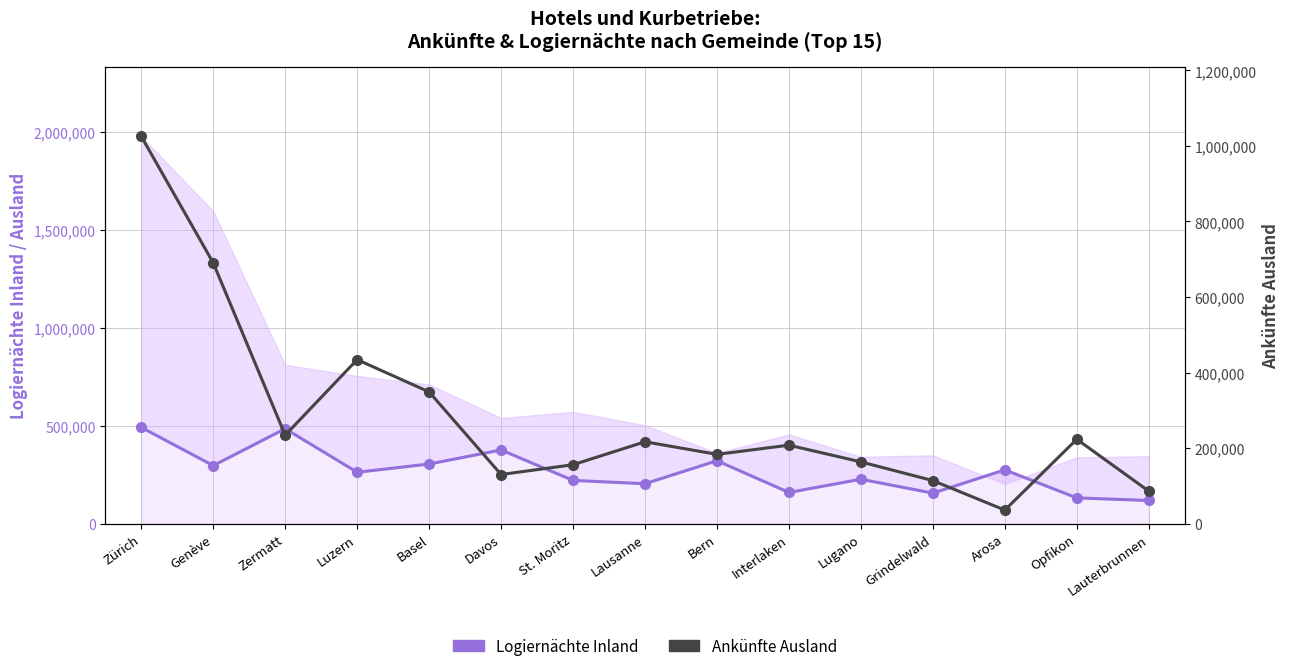

List the labels in order of Ankünfte Ausland value, largest first.

Zürich, Genève, Luzern, Basel, Zermatt, Opfikon, Lausanne, Interlaken, Bern, Lugano, St. Moritz, Davos, Grindelwald, Lauterbrunnen, Arosa